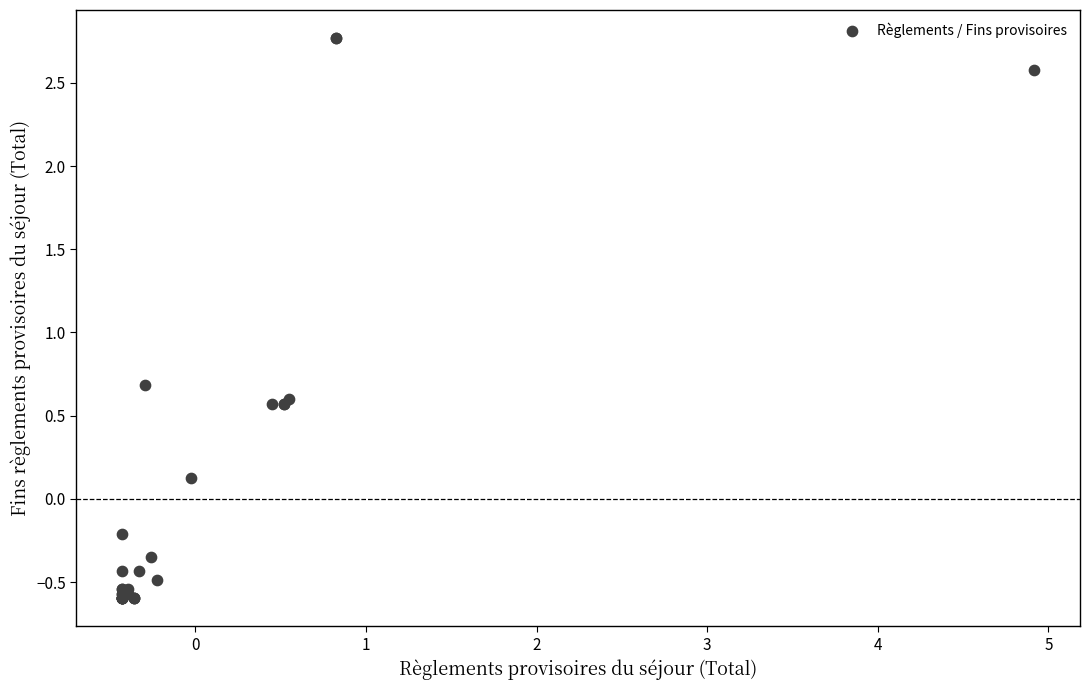

What Y value in the scatter plot is closest to 1?

0.7